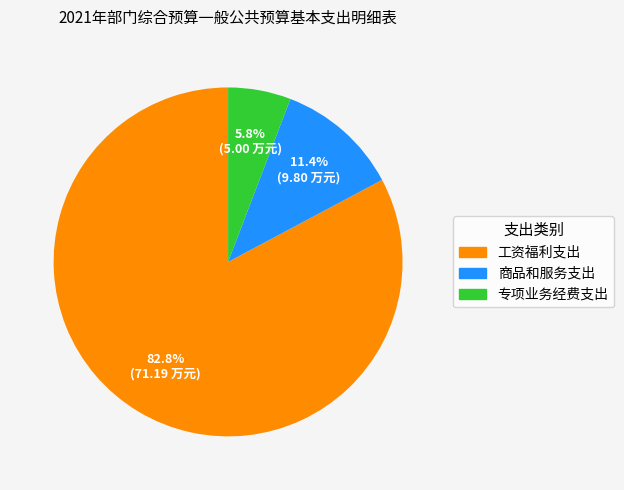

To the nearest percent, what percentage of the pie is 商品和服务支出?

11%